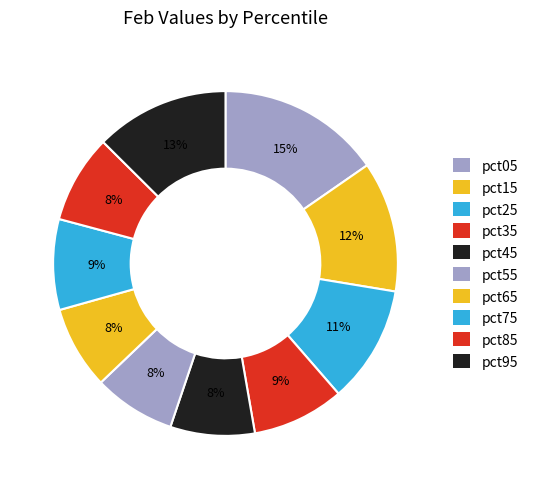

How many slices are in this pie chart?

10